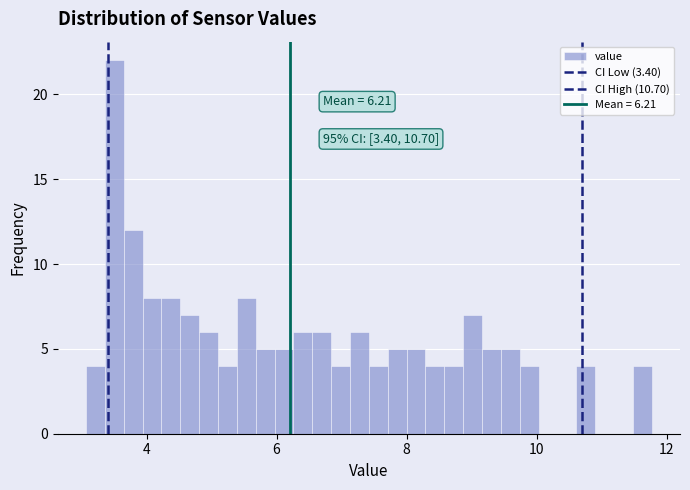

Around what value on the x-axis is the tallest bar? Give the approximate position of its centre, as read against the axis.

3.6